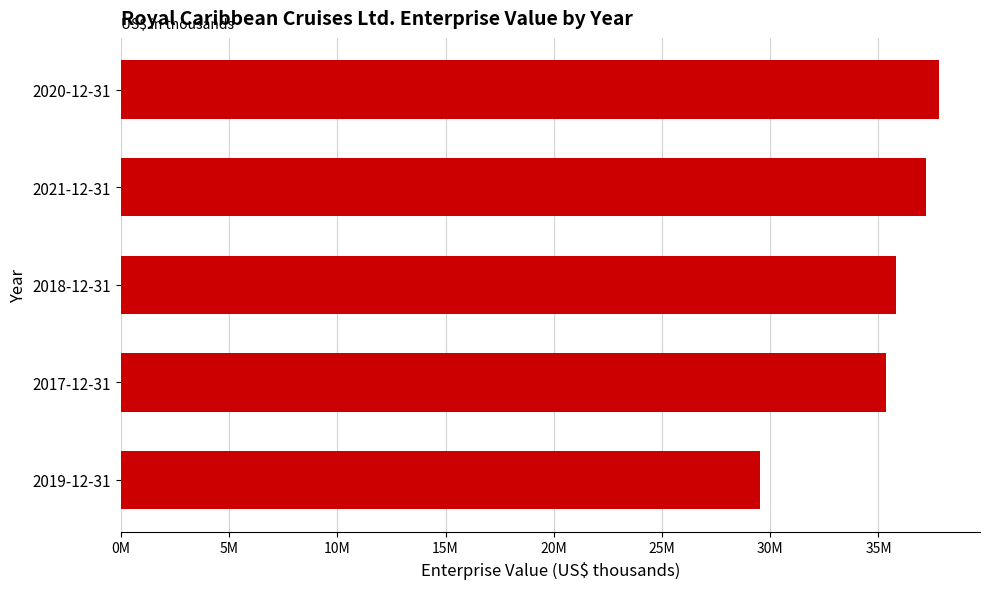

What is the minimum value shown in the chart?

29507089